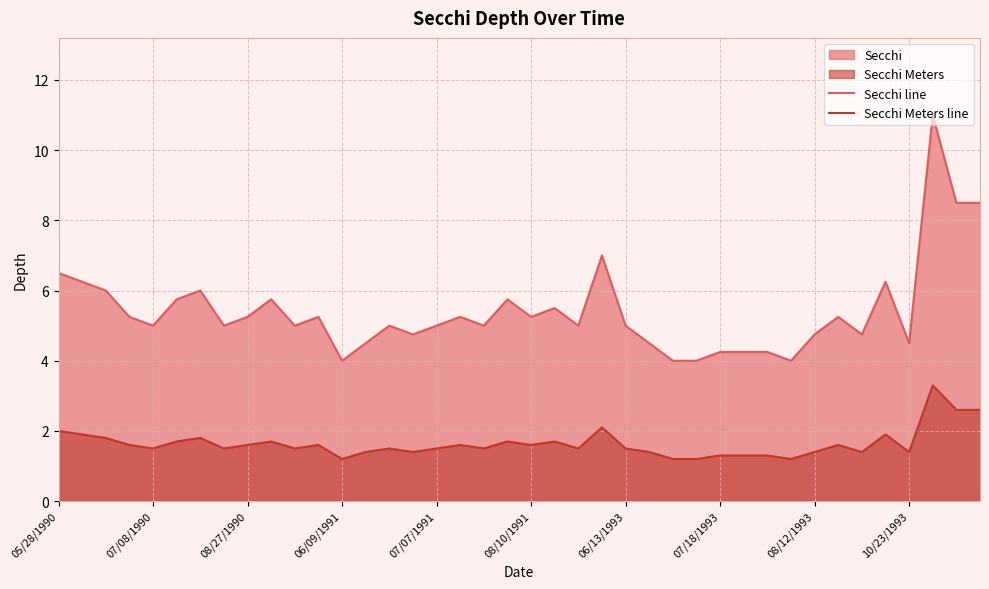

Rank the series by their maximum value, from highest to lowest.

Secchi line, Secchi Meters line